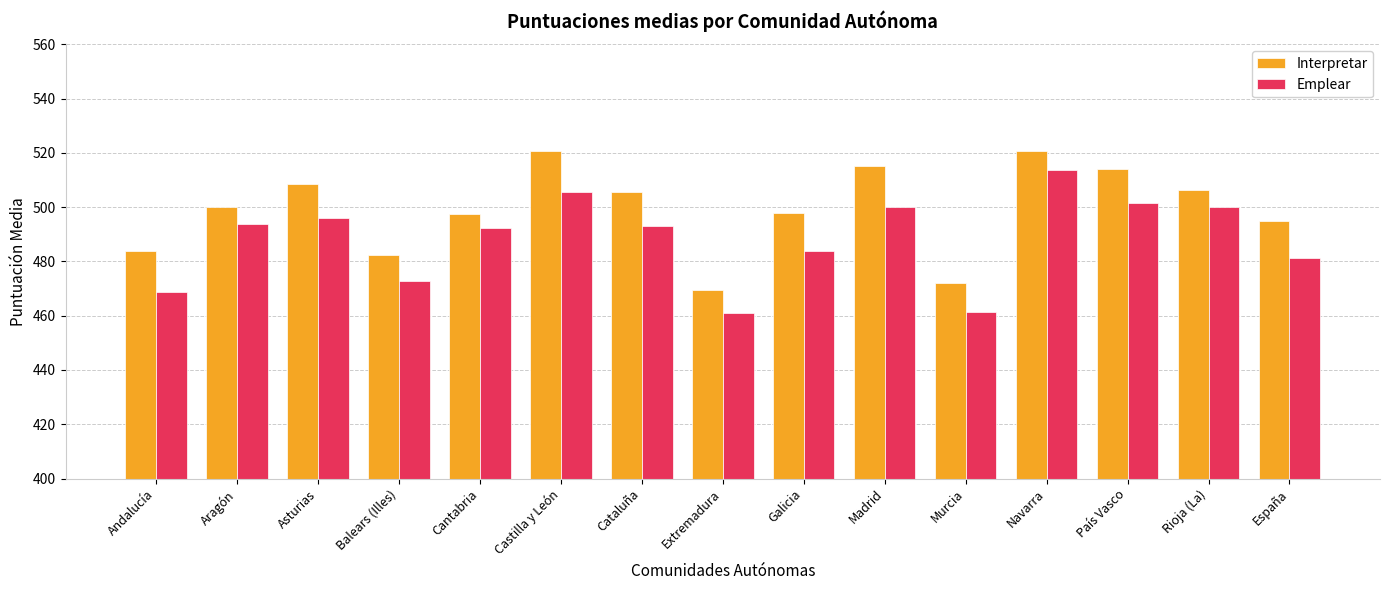

Rank the series at Castilla y León from lowest to highest value.

Emplear, Interpretar